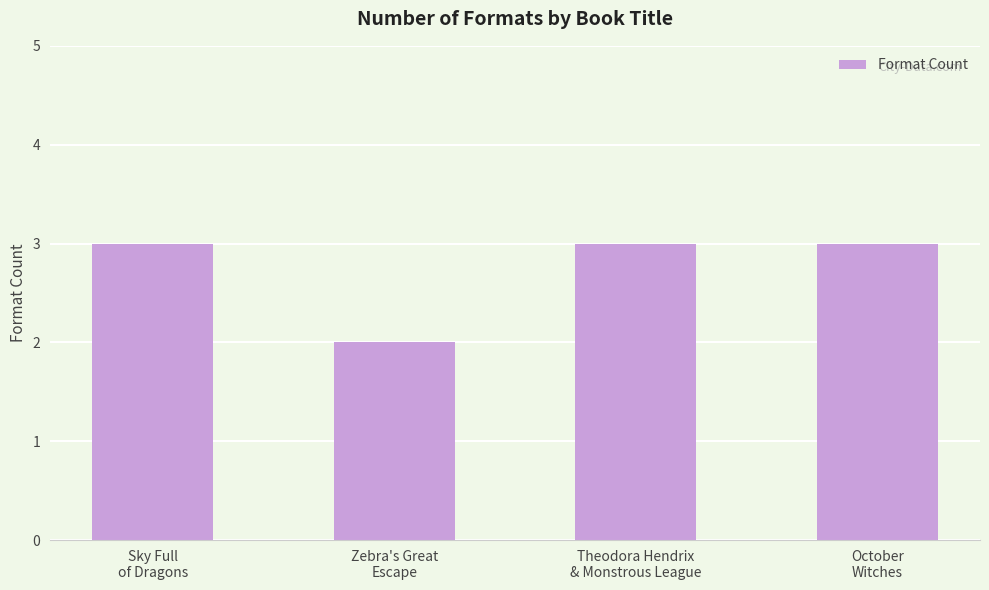

What is the greatest value displayed?

3